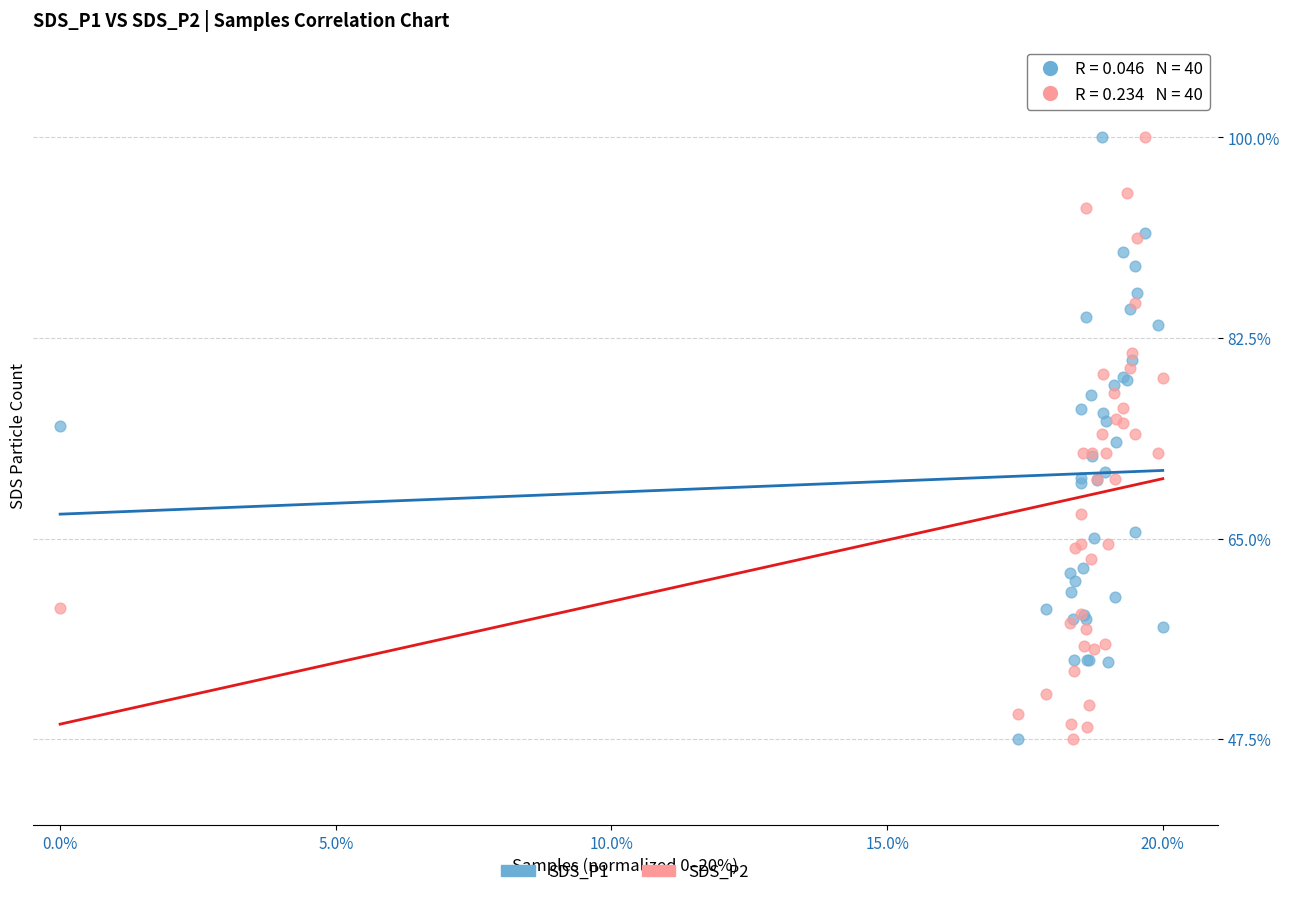

What is the X range (max minus min) for the scatter plot?

20.0